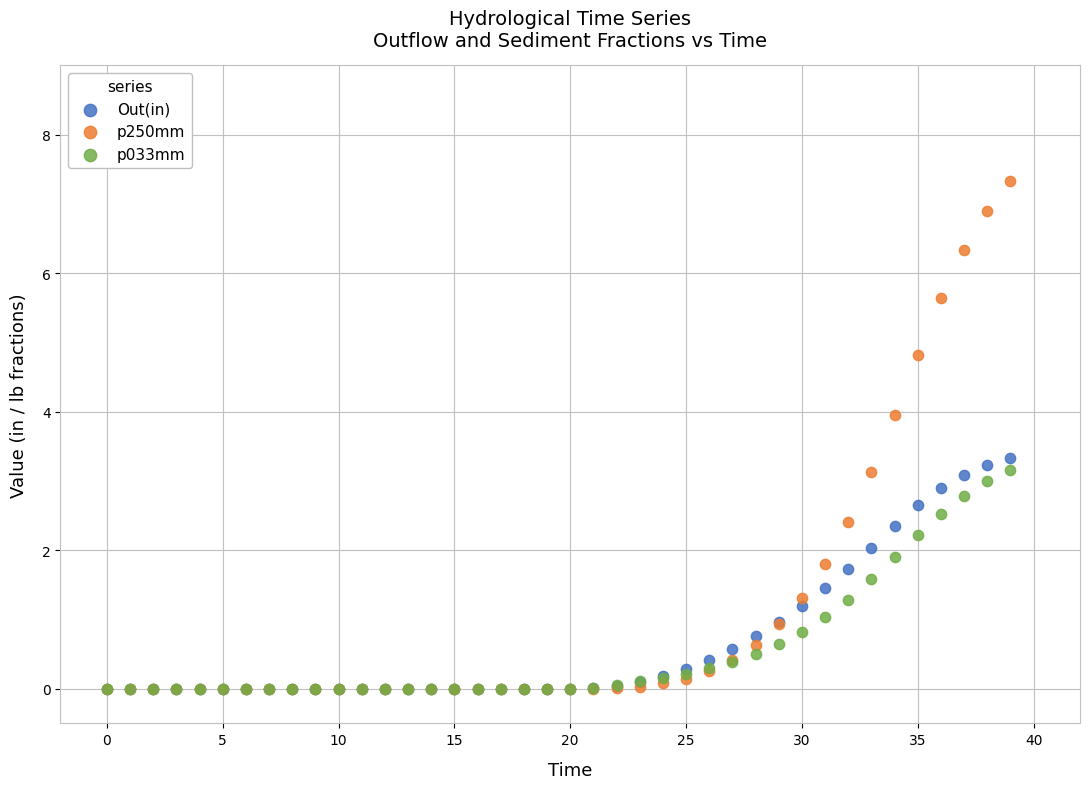

Which series reaches the maximum Y coordinate?

p250mm